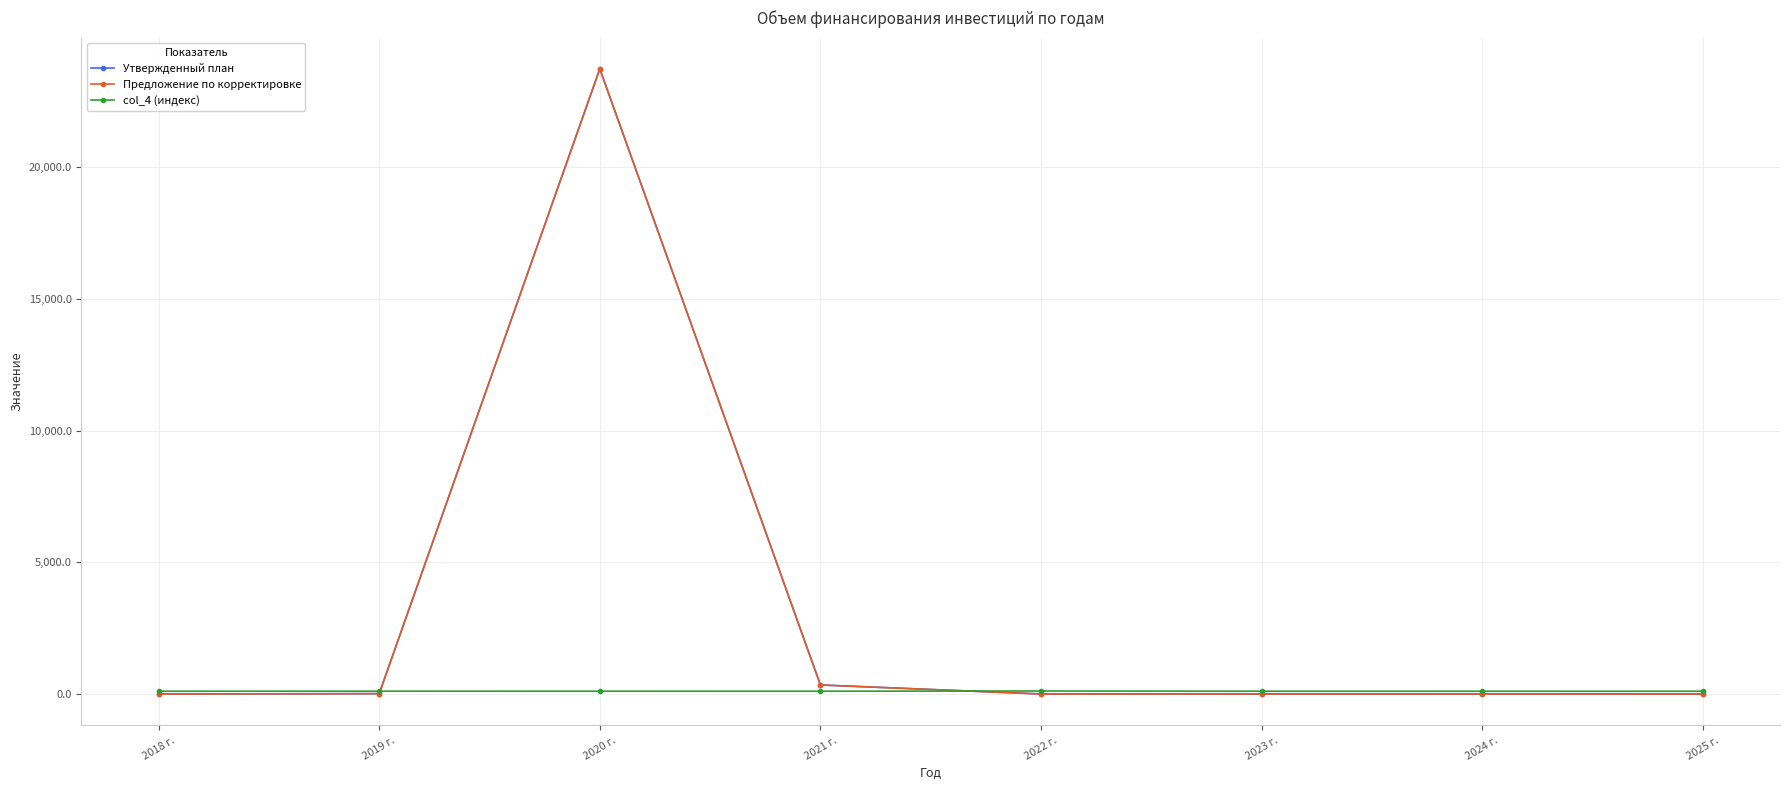

Is this an area chart (filled region under the line)?

No